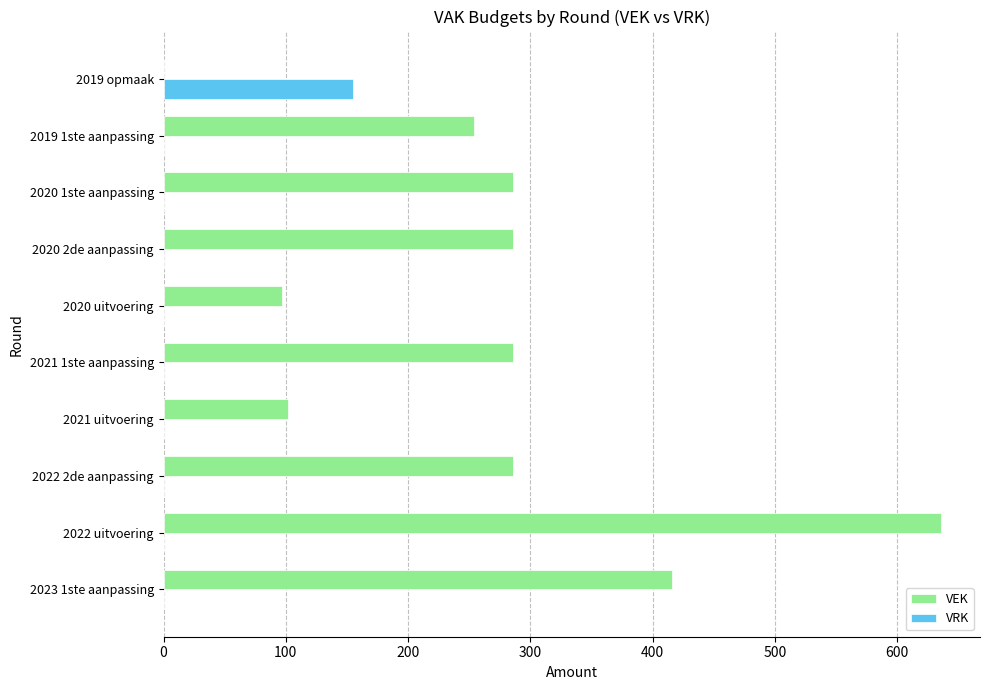

What are all the series names shown in the legend?

VEK, VRK